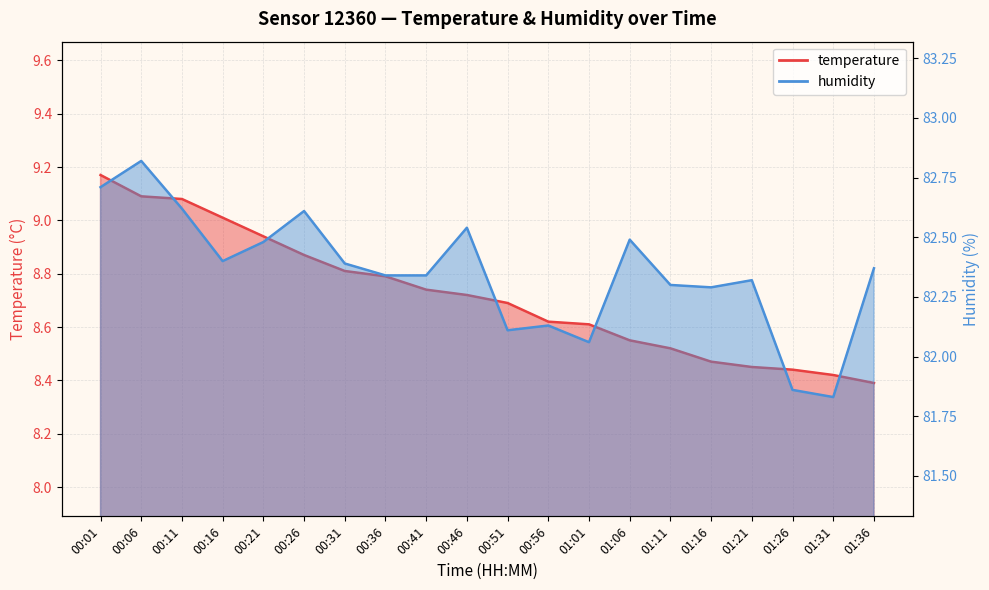

Reading left to right, transcribe all the data shown in this chart.

temperature: 00:01=9.2	00:06=9.1	00:11=9.1	00:16=9.0	00:21=8.9	00:26=8.9	00:31=8.8	00:36=8.8	00:41=8.7	00:46=8.7	00:51=8.7	00:56=8.6	01:01=8.6	01:06=8.6	01:11=8.5	01:16=8.5	01:21=8.4	01:26=8.4	01:31=8.4	01:36=8.4
humidity: 00:01=82.7	00:06=82.8	00:11=82.6	00:16=82.4	00:21=82.5	00:26=82.6	00:31=82.4	00:36=82.3	00:41=82.3	00:46=82.5	00:51=82.1	00:56=82.1	01:01=82.1	01:06=82.5	01:11=82.3	01:16=82.3	01:21=82.3	01:26=81.9	01:31=81.8	01:36=82.4